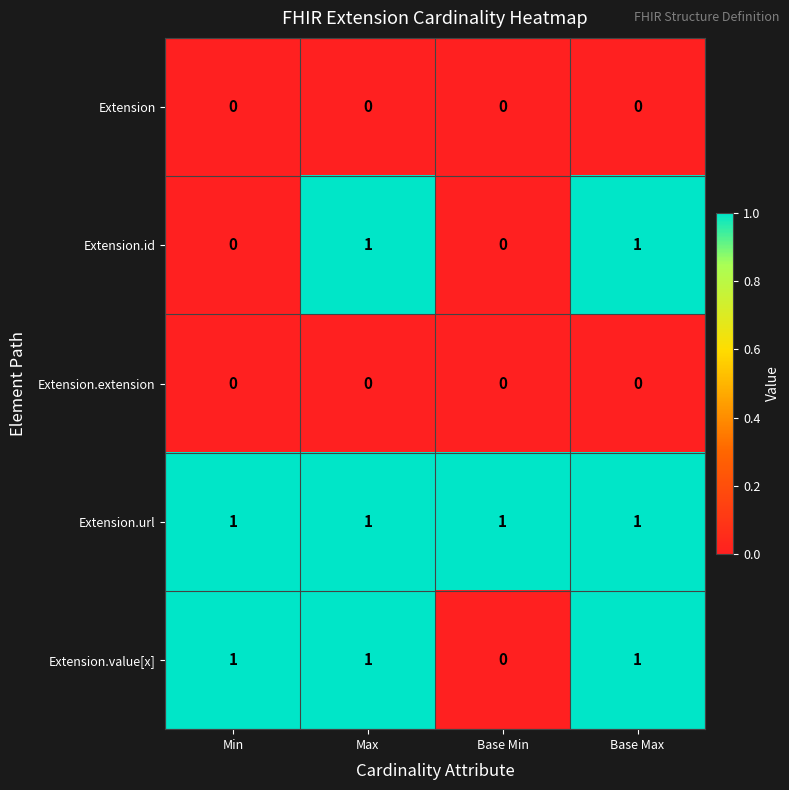

At how many categories does at least one series exceed 0?

4